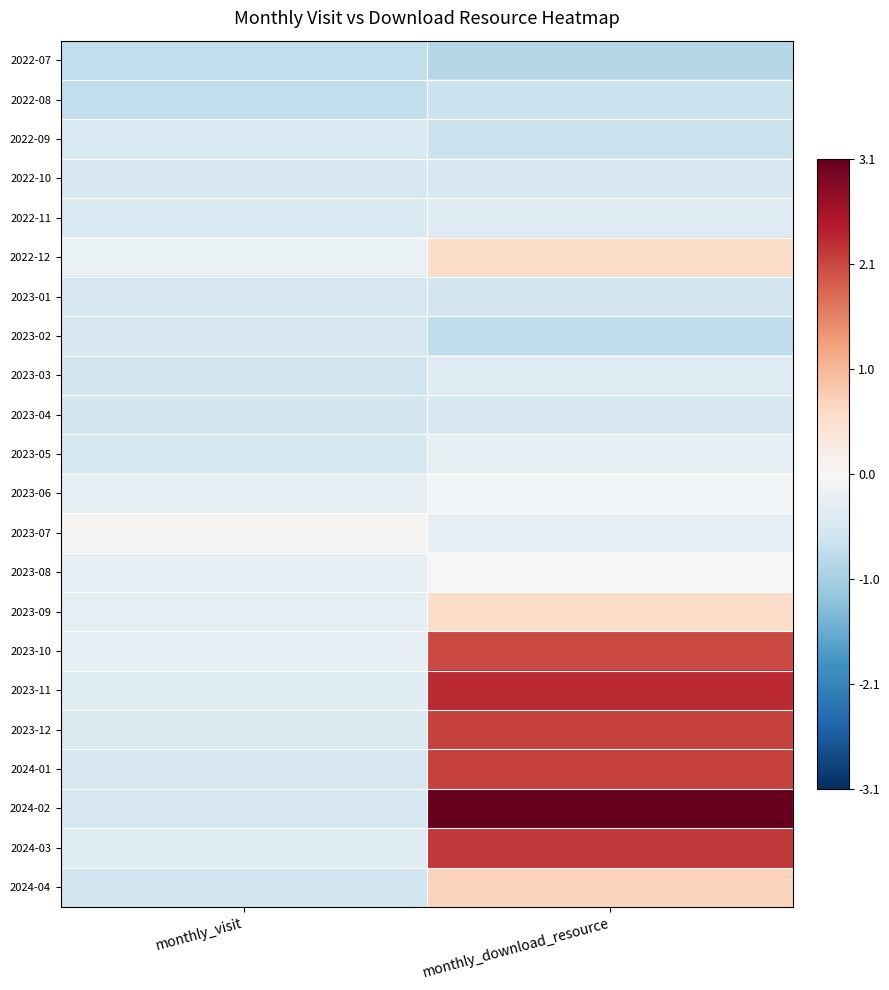

Reading left to right, what are all the values shown in this chart?

2022-07: monthly_visit=-0.8	monthly_download_resource=-0.9
2022-08: monthly_visit=-0.8	monthly_download_resource=-0.7
2022-09: monthly_visit=-0.5	monthly_download_resource=-0.7
2022-10: monthly_visit=-0.5	monthly_download_resource=-0.5
2022-11: monthly_visit=-0.5	monthly_download_resource=-0.4
2022-12: monthly_visit=-0.2	monthly_download_resource=0.6
2023-01: monthly_visit=-0.5	monthly_download_resource=-0.6
2023-02: monthly_visit=-0.5	monthly_download_resource=-0.8
2023-03: monthly_visit=-0.6	monthly_download_resource=-0.4
2023-04: monthly_visit=-0.6	monthly_download_resource=-0.5
2023-05: monthly_visit=-0.6	monthly_download_resource=-0.3
2023-06: monthly_visit=-0.3	monthly_download_resource=-0.1
2023-07: monthly_visit=0.0	monthly_download_resource=-0.3
2023-08: monthly_visit=-0.3	monthly_download_resource=0.0
2023-09: monthly_visit=-0.3	monthly_download_resource=0.6
2023-10: monthly_visit=-0.3	monthly_download_resource=2.1
2023-11: monthly_visit=-0.4	monthly_download_resource=2.3
2023-12: monthly_visit=-0.5	monthly_download_resource=2.2
2024-01: monthly_visit=-0.5	monthly_download_resource=2.2
2024-02: monthly_visit=-0.5	monthly_download_resource=3.1
2024-03: monthly_visit=-0.4	monthly_download_resource=2.2
2024-04: monthly_visit=-0.6	monthly_download_resource=0.7